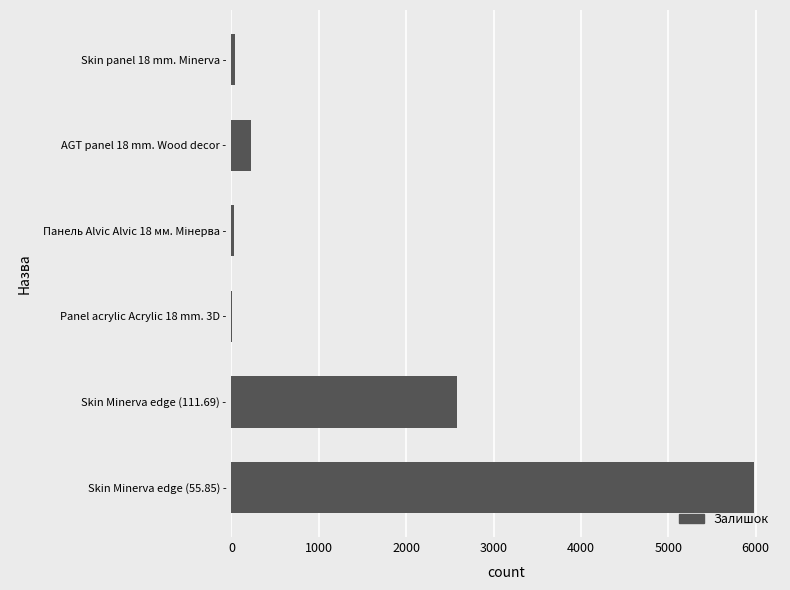

Where is the data nearest to the value 2990?

Skin Minerva edge (111.69) -